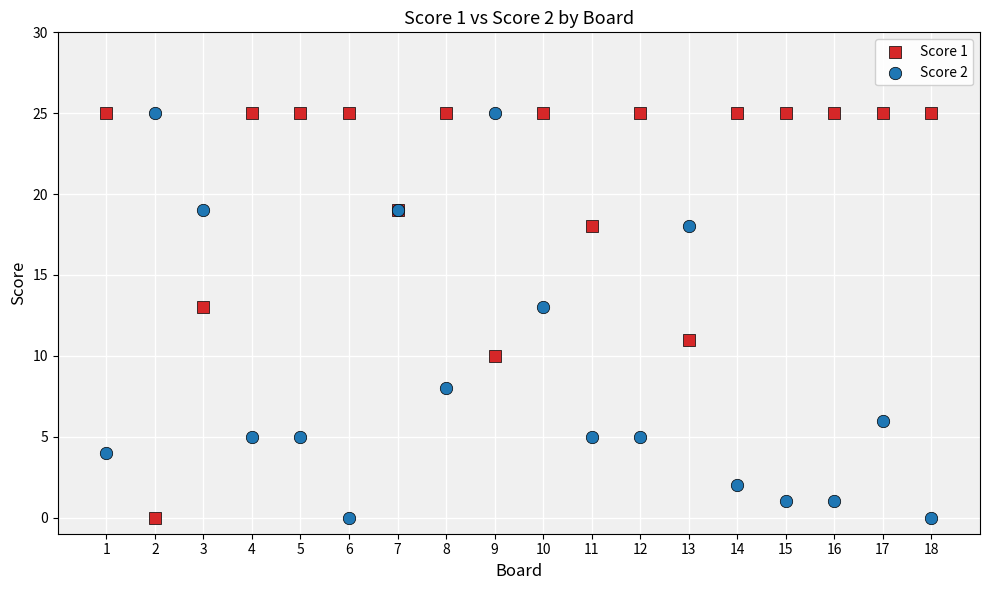

What is the X range (max minus min) for the scatter plot?

17